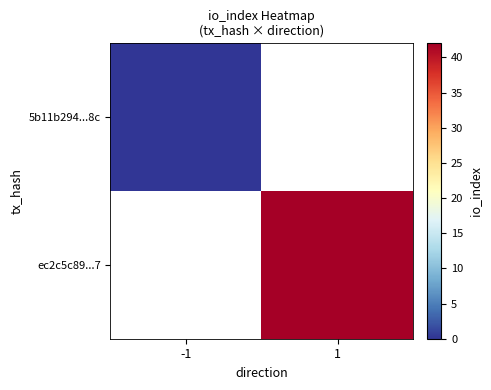

How many positive values does the ec2c5c89...7 series have?

1